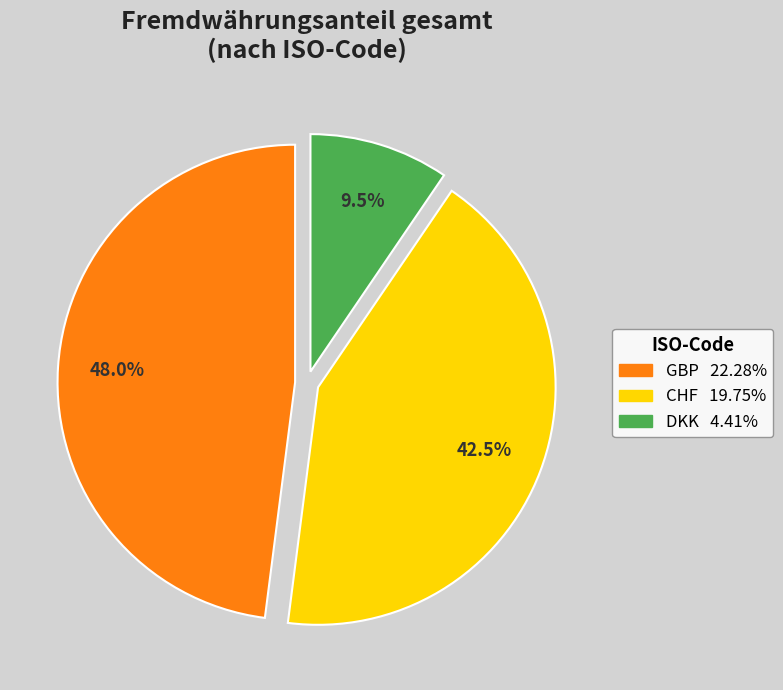

Does GBP represent more than half of the total?

No